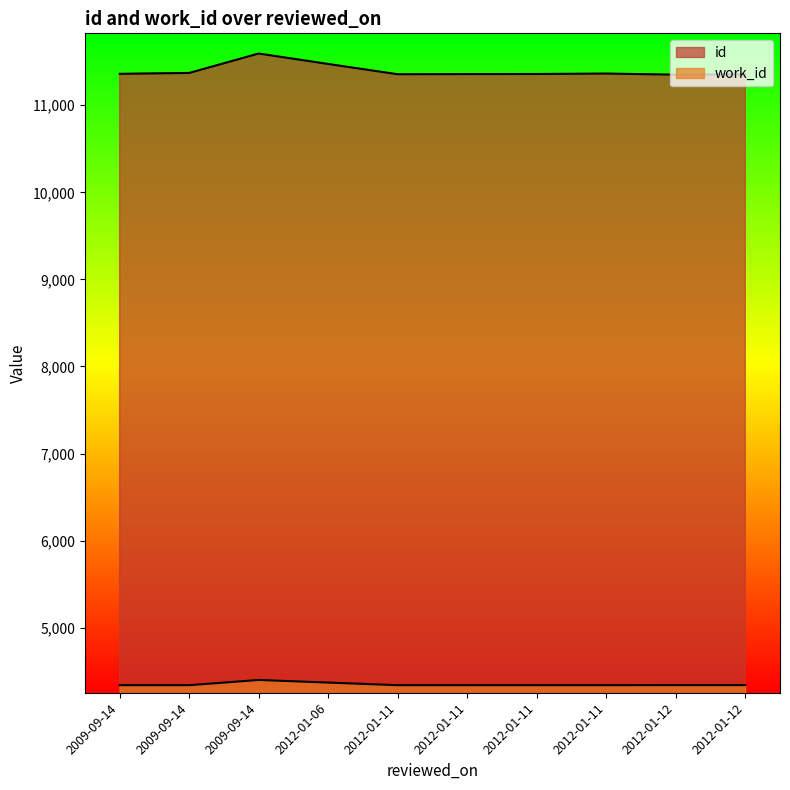

What is the total value across all series at 2012-01-11?

15695